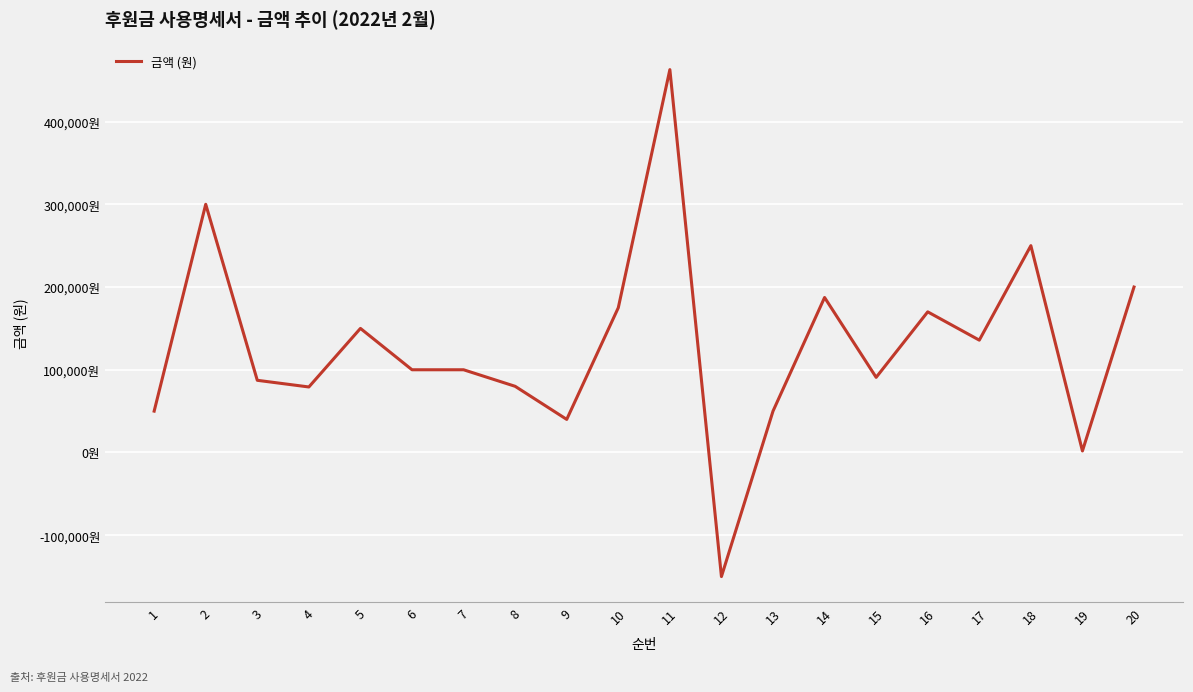

Is this an area chart (filled region under the line)?

No